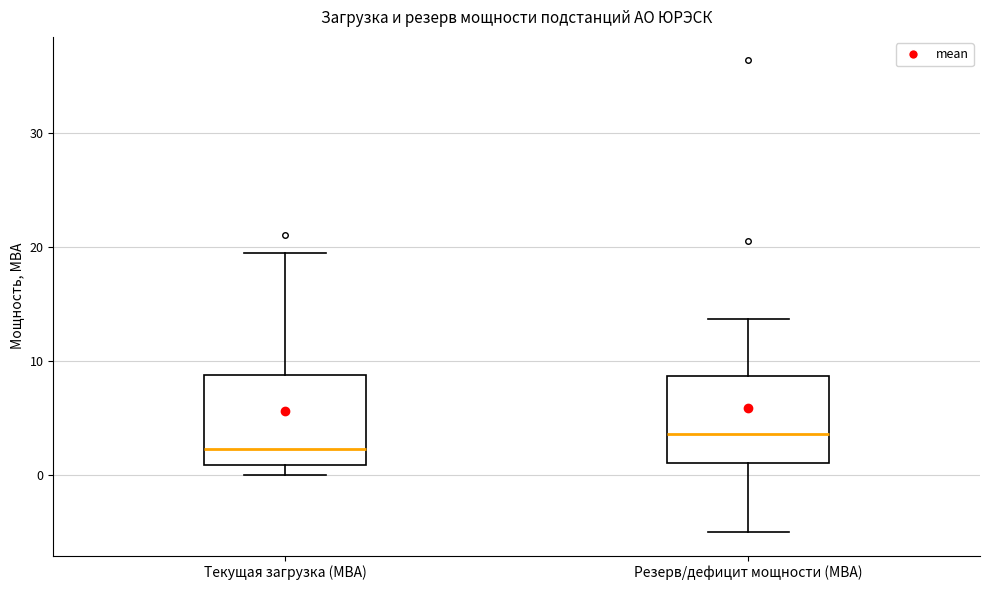

Reading left to right, transcribe this box plot: for each box, give where its median line is, the range the box spans, and where its two whiskers end, as read against the y-axis. The values are not printed on the chart, so give them approximately, as read against the axis.

Текущая загрузка (МВА): median 2, box 1 to 9, whiskers 0 to 19
Резерв/дефицит мощности (МВА): median 4, box 1 to 9, whiskers -5 to 14